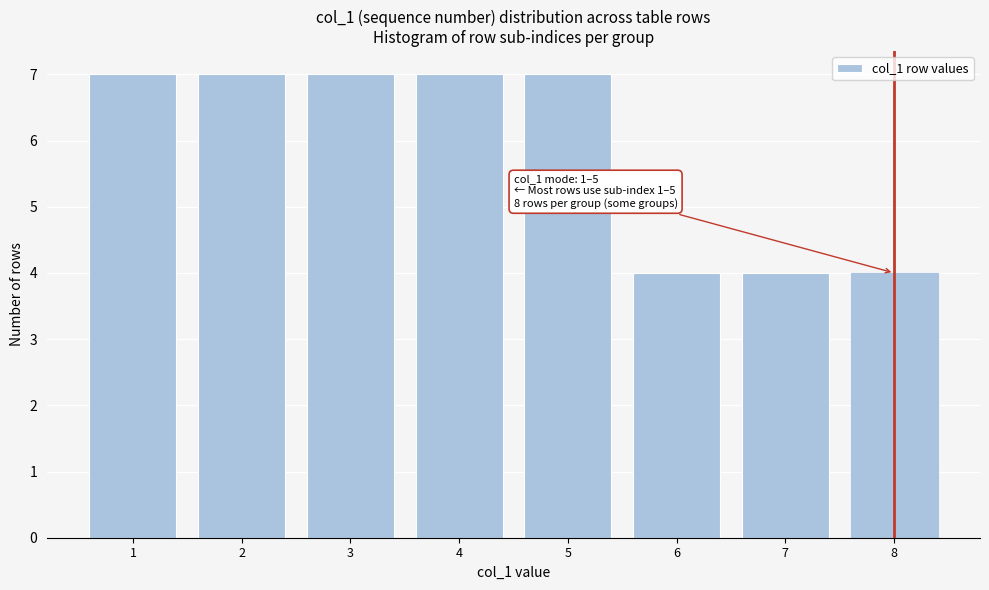

Reading left to right, what are all the values shown in this chart?

1=7	2=7	3=7	4=7	5=7	6=4	7=4	8=4